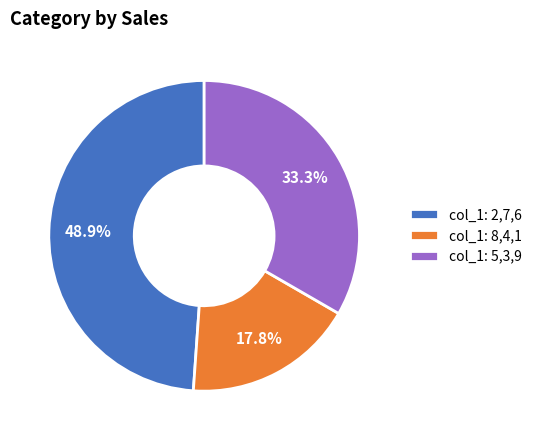

To the nearest percent, what is the difference between the largest and smallest slice percentages?

31%